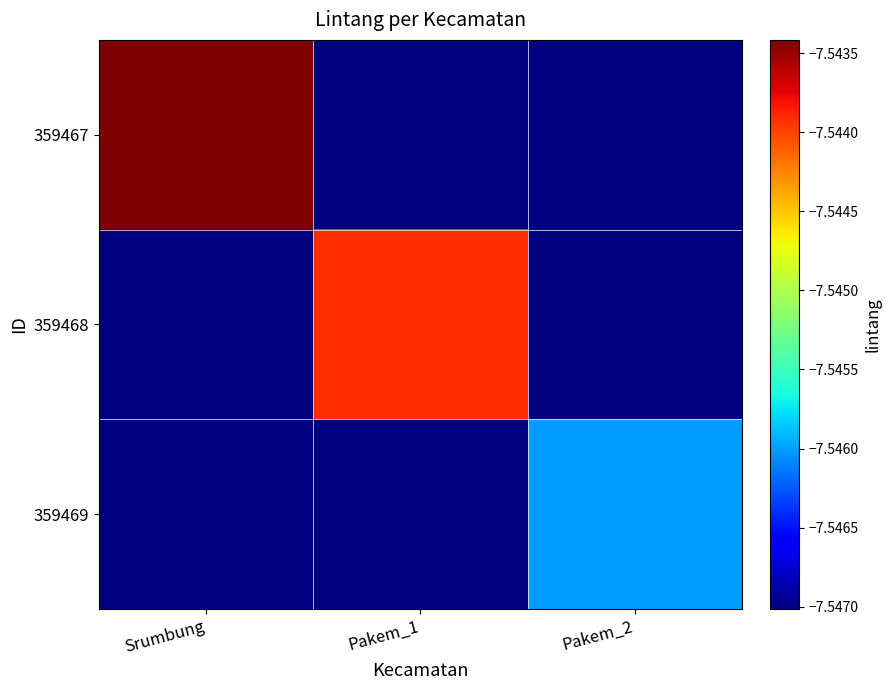

Which series has the widest spread of values?

359467